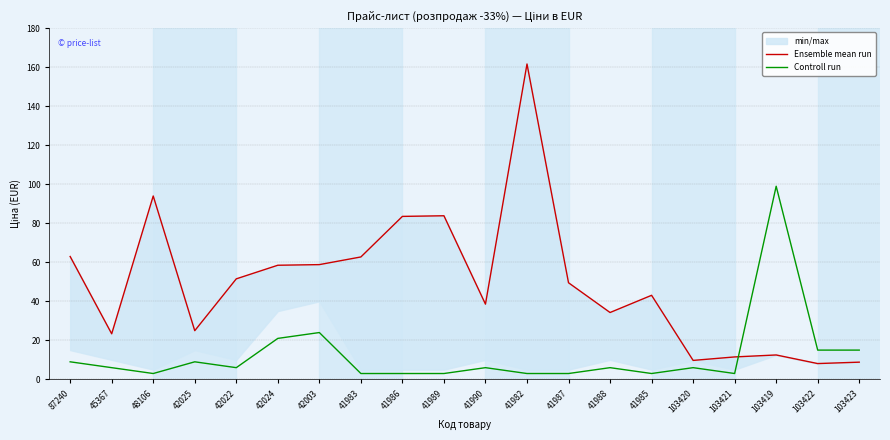

At 41988, list the series in order from smallest to largest.

Controll run, Ensemble mean run